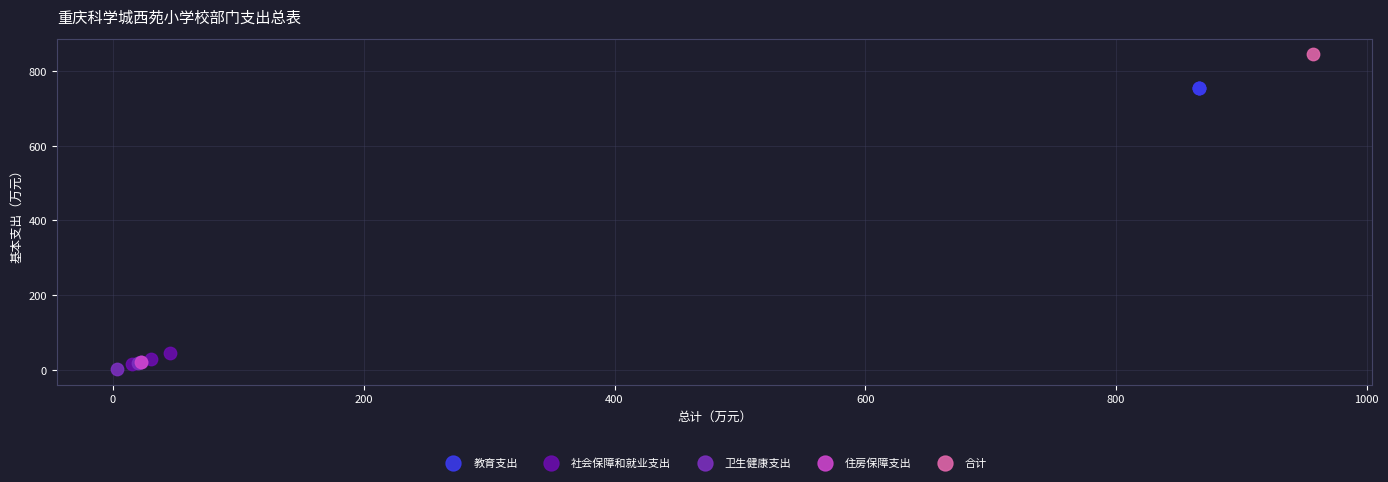

What are all the series names shown in the legend?

教育支出, 社会保障和就业支出, 卫生健康支出, 住房保障支出, 合计